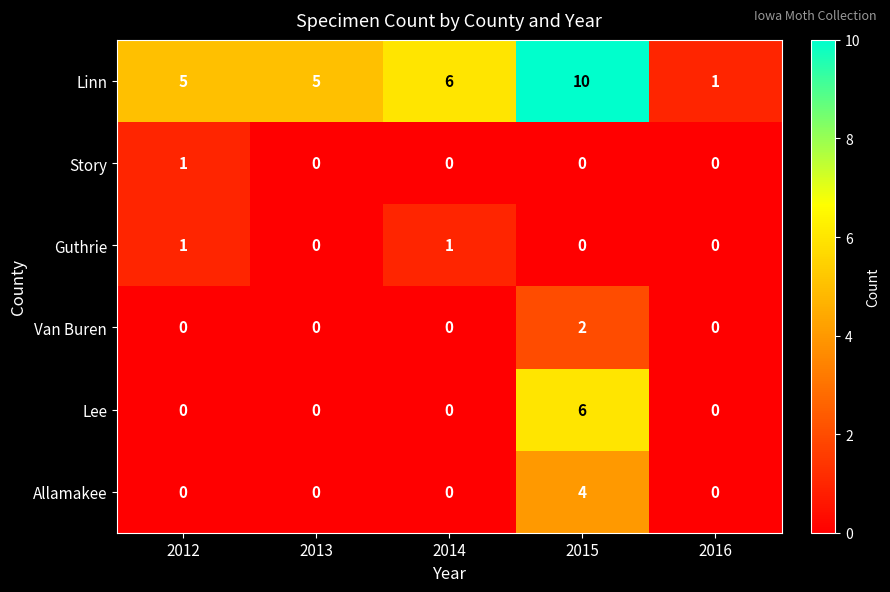

The Lee series shows -3 at 2013. True or false?

False